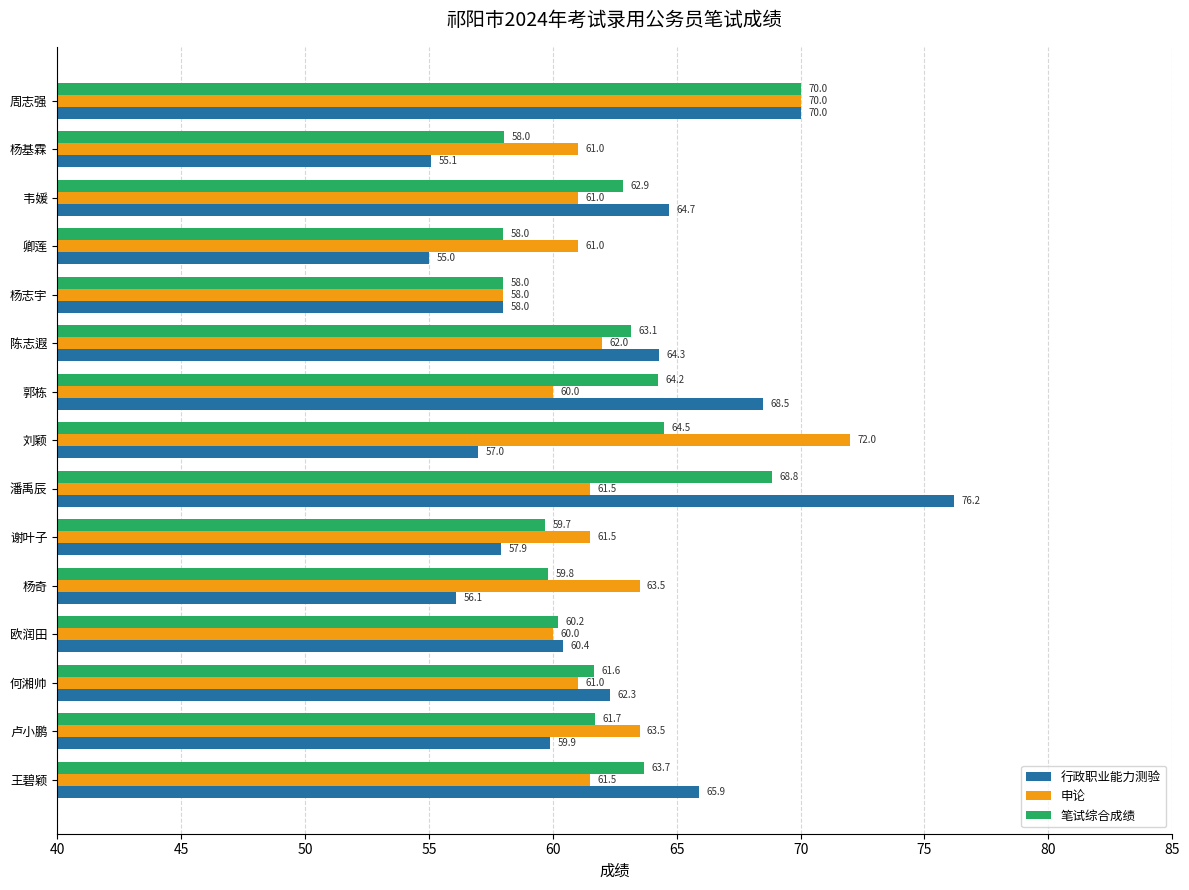

At which label is 行政职业能力测验 closest to 65?

韦媛